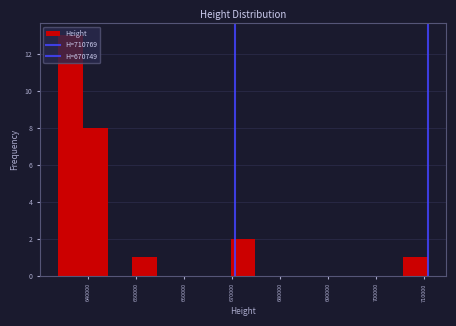

Which range on the x-axis has the tallest bar?

634000 to 639000